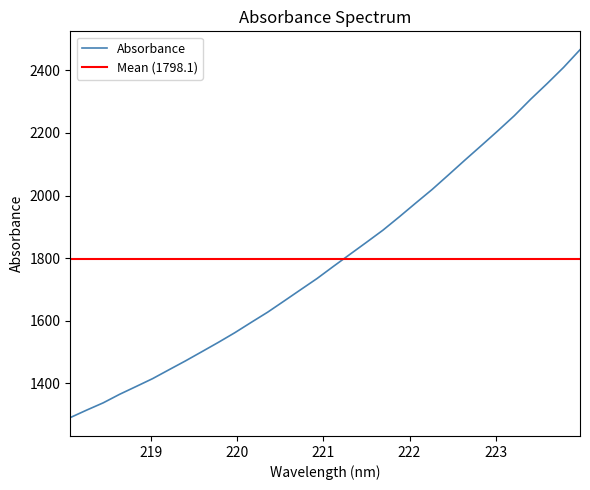

Count the number of data series in this chart.

1